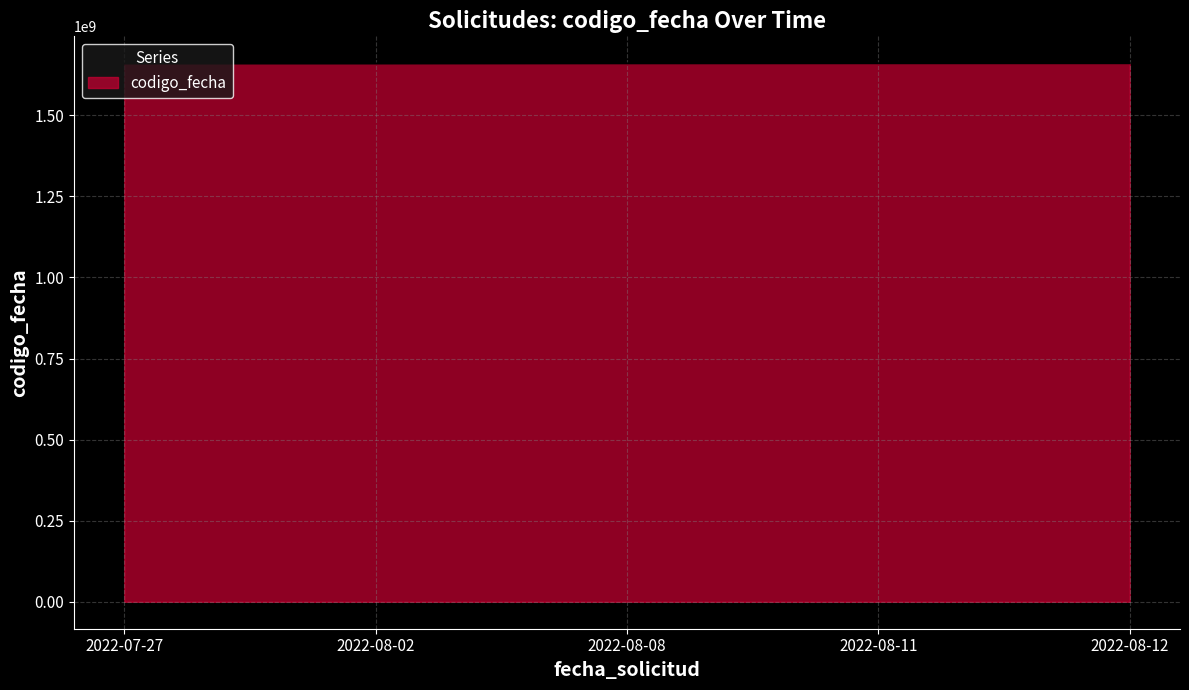

Read the value at 2022-07-27, to the nearest 50.

1659363750